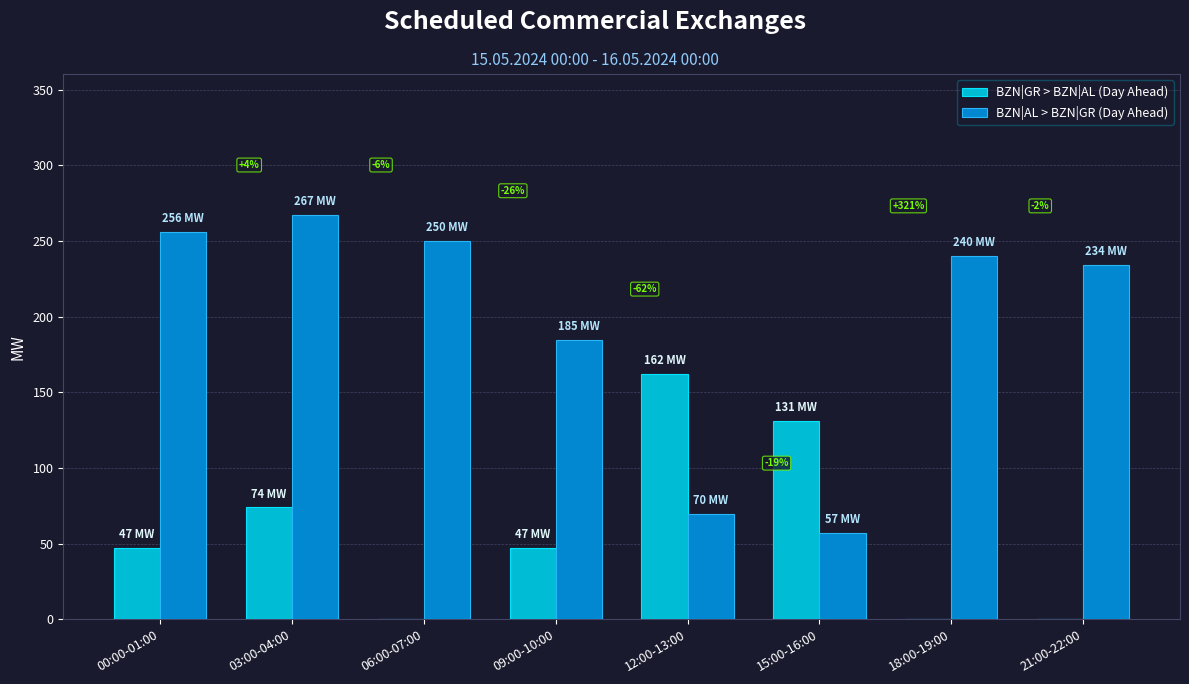

At which label does BZN|GR > BZN|AL (Day Ahead) reach its peak?

12:00-13:00